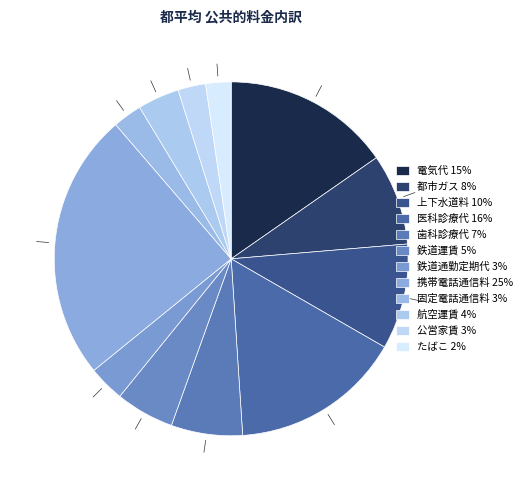

Does 鉄道通勤定期代 account for over 50% of the chart?

No